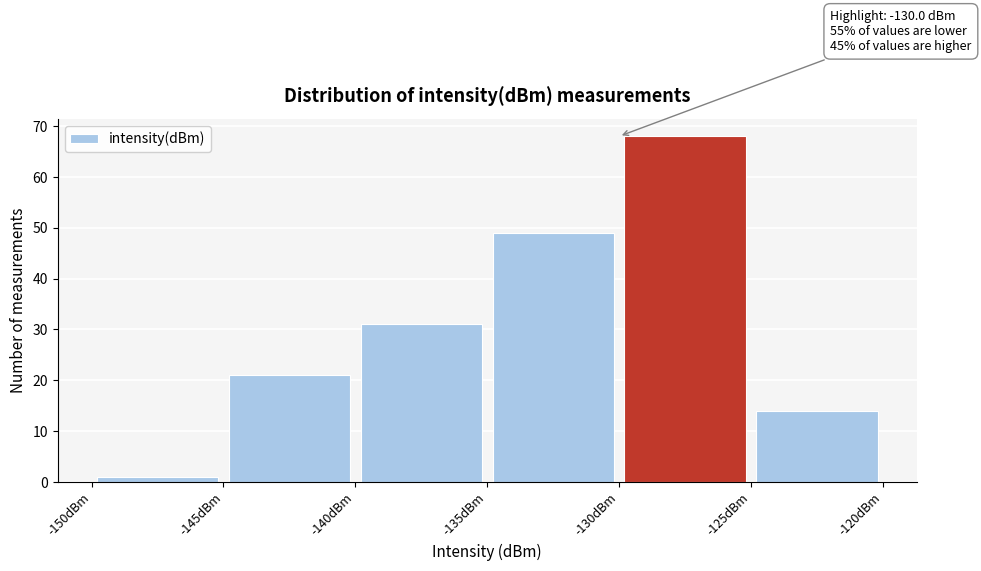

Which range on the x-axis has the tallest bar?

-130 to -125